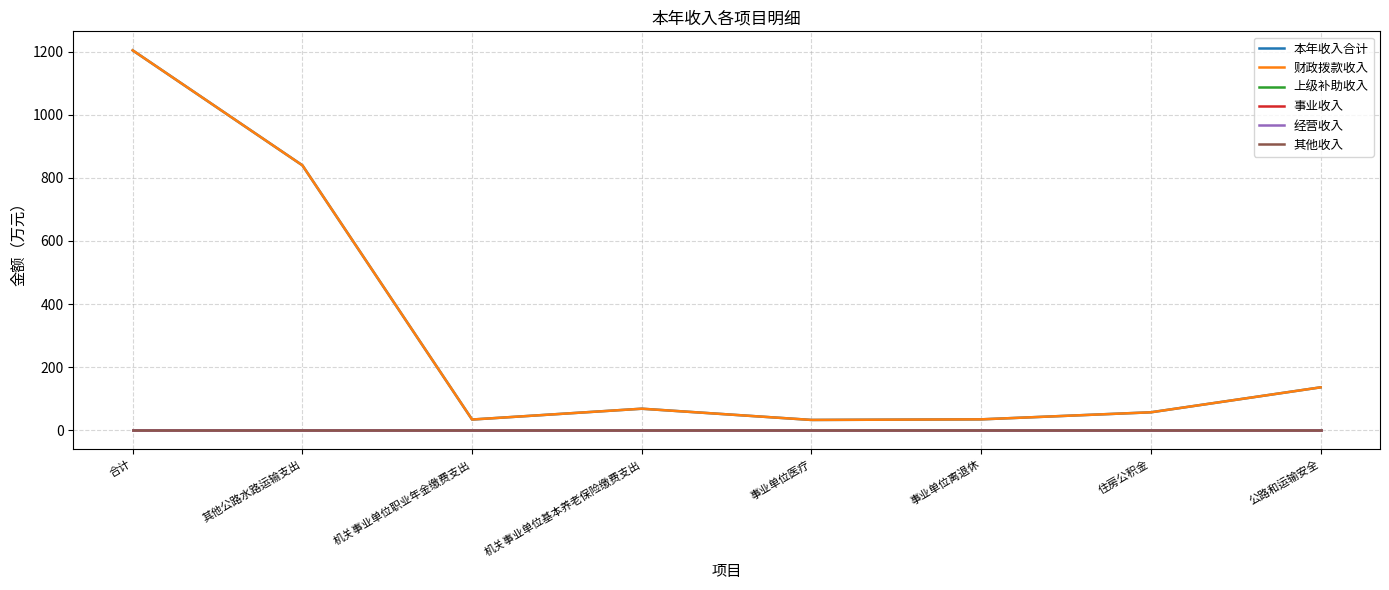

True or false: 本年收入合计 and 事业收入 intersect in this chart.

False